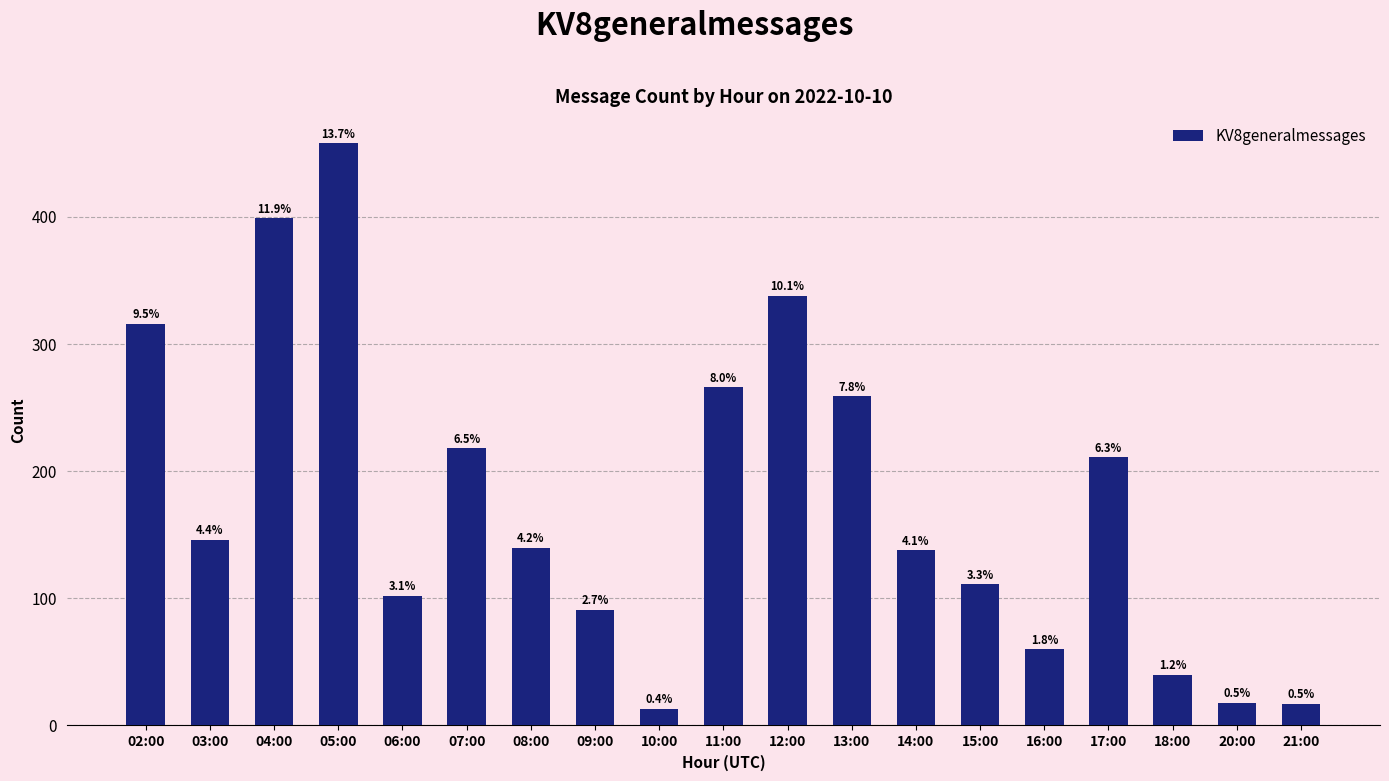

Where is the data nearest to the value 235?

07:00